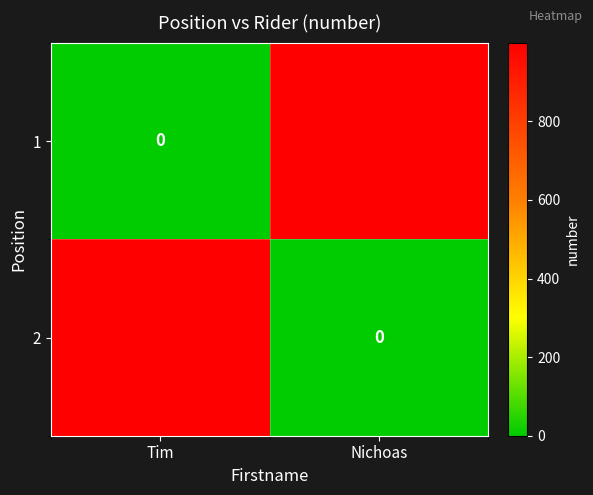

List the series in order of their peak value, lowest first.

1, 2